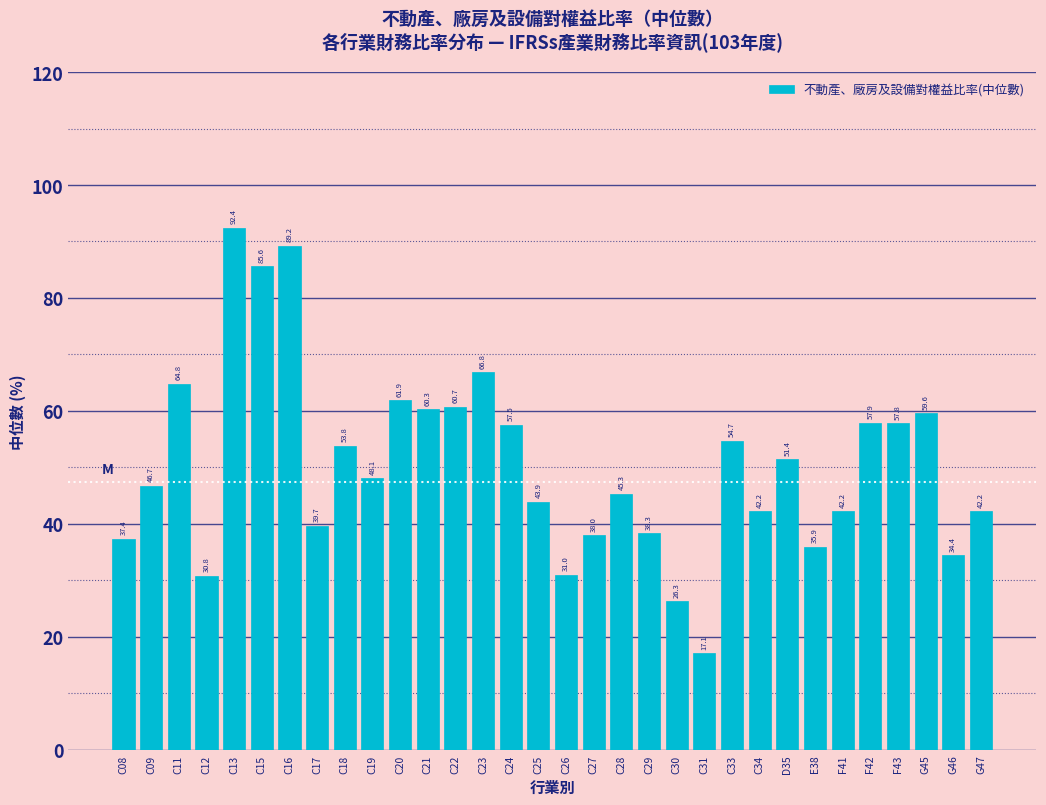

Reading left to right, transcribe all the data shown in this chart.

37.4	46.7	64.8	30.8	92.4	85.6	89.2	39.7	53.8	48.1	61.9	60.3	60.7	66.8	57.5	43.9	31.0	38.0	45.3	38.3	26.3	17.1	54.7	42.2	51.4	35.9	42.2	57.9	57.8	59.6	34.4	42.2